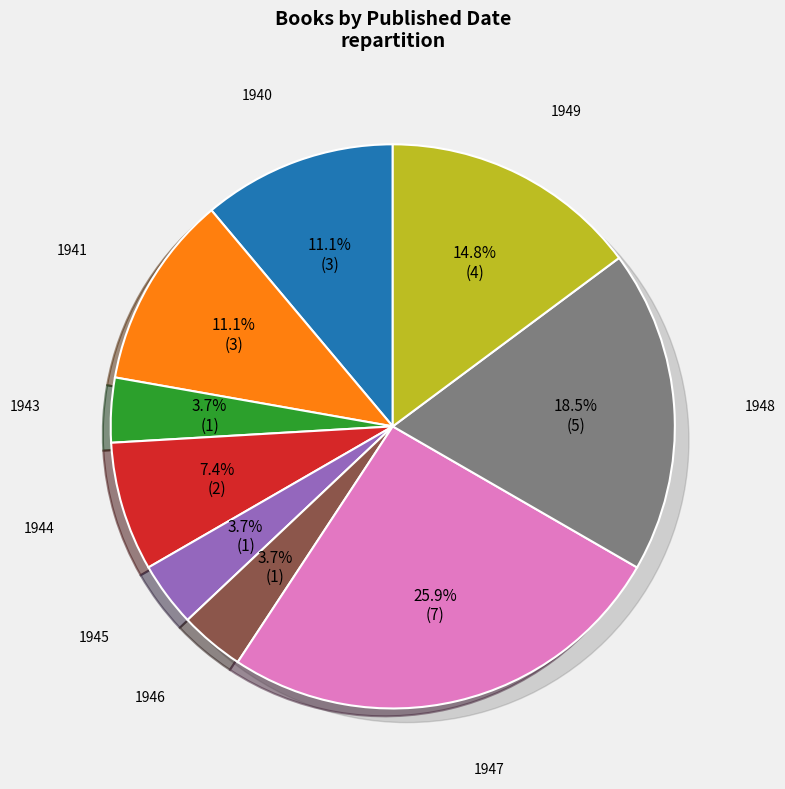

What percentage is the 1949 slice, to the nearest percent?

15%